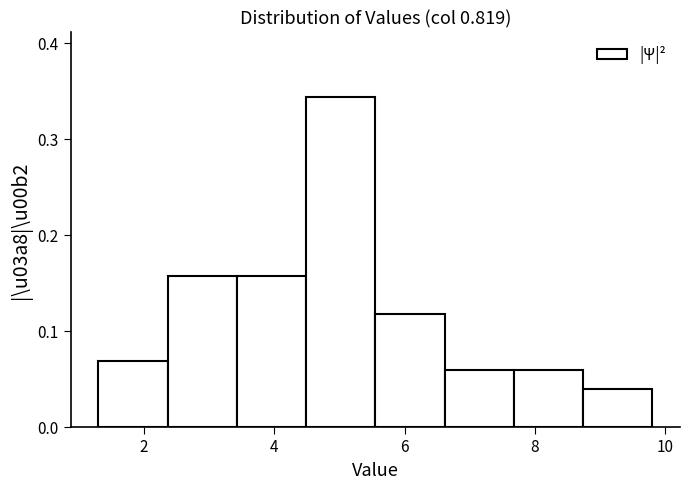

Reading left to right, list every bar in this chart as the range it spans on the x-axis followed by its height. Neither the bar edges nor the heights are printed on the chart, so give them approximately, as read against the axes.

1.4 to 2.4: 0.07
2.4 to 3.4: 0.16
3.4 to 4.4: 0.16
4.4 to 5.6: 0.34
5.6 to 6.6: 0.12
6.6 to 7.6: 0.06
7.6 to 8.8: 0.06
8.8 to 9.8: 0.04